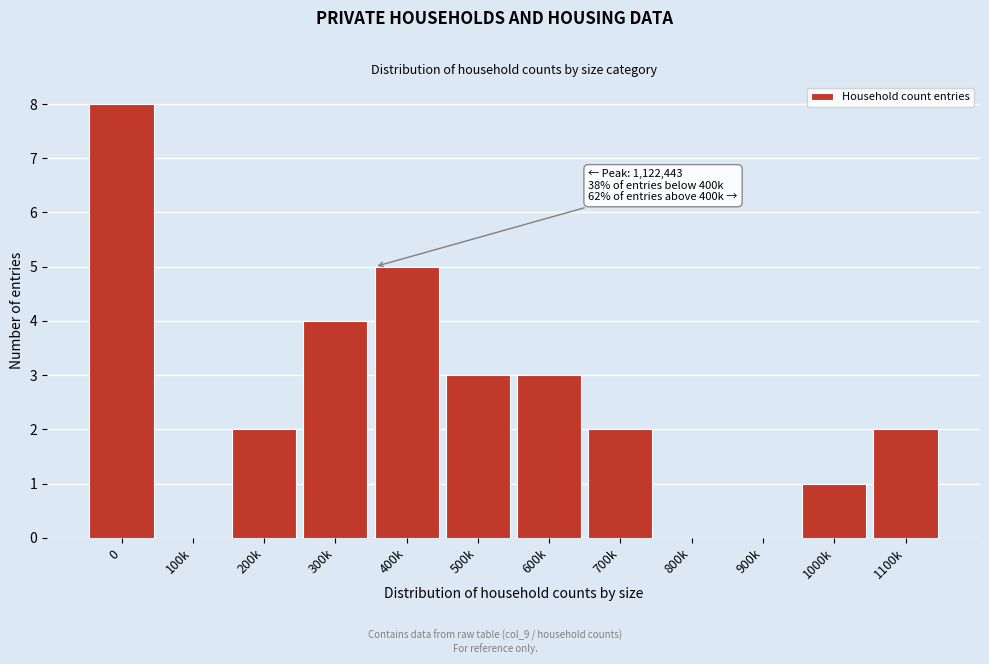

Reading left to right, transcribe all the data shown in this chart.

0=8	100k=0	200k=2	300k=4	400k=5	500k=3	600k=3	700k=2	800k=0	900k=0	1000k=1	1100k=2